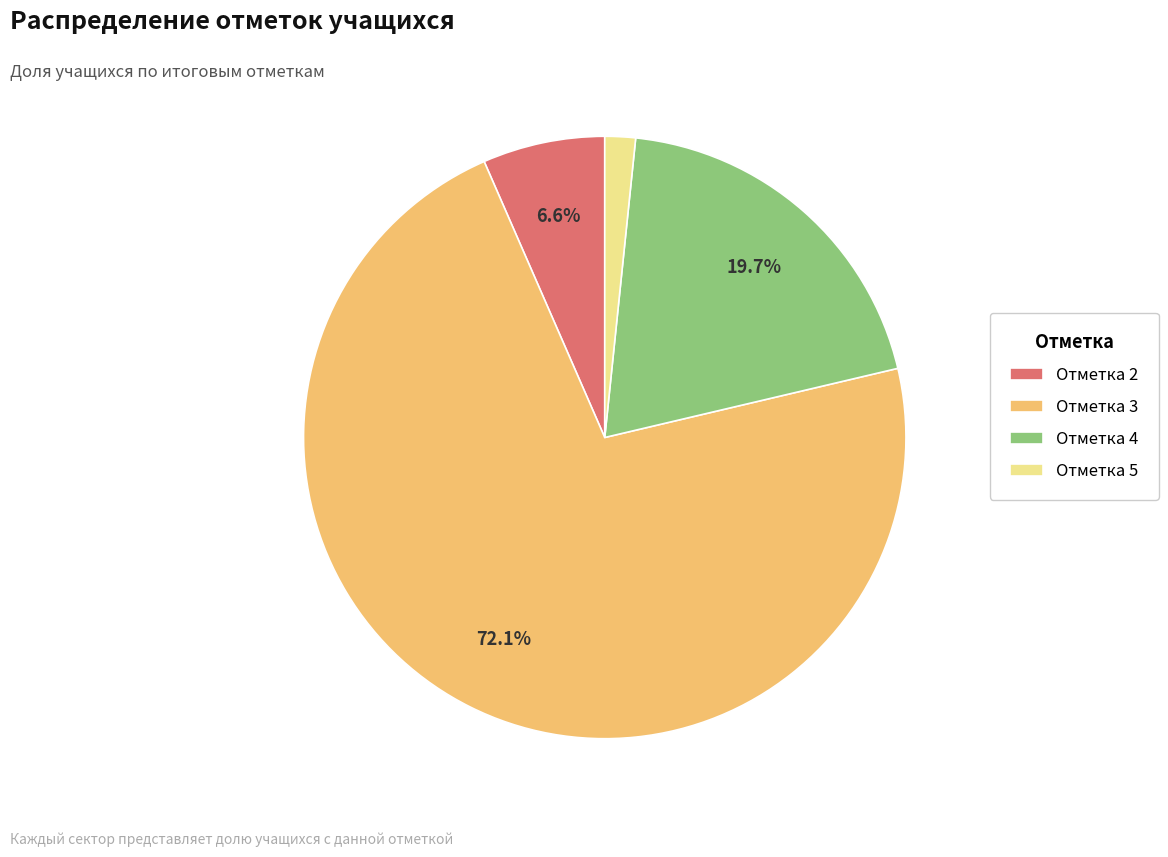

True or false: Отметка 4 accounts for 25% of the total.

False